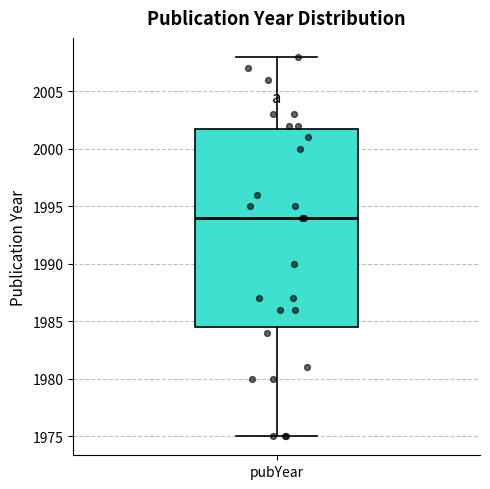

Read this box plot against the y-axis: the position of the median line, the range covered by the box, and the ends of both whiskers. The values are not printed on the chart, so give them approximately, as read against the axis.

median 1994.0, box 1984.5 to 2002.0, whiskers 1975.0 to 2008.0